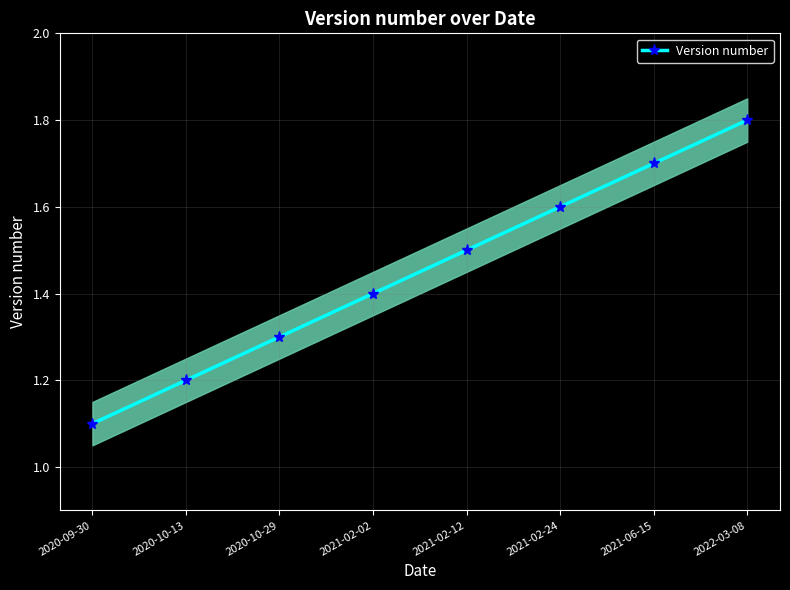

What is the label of the 4th point from the right?

2021-02-12